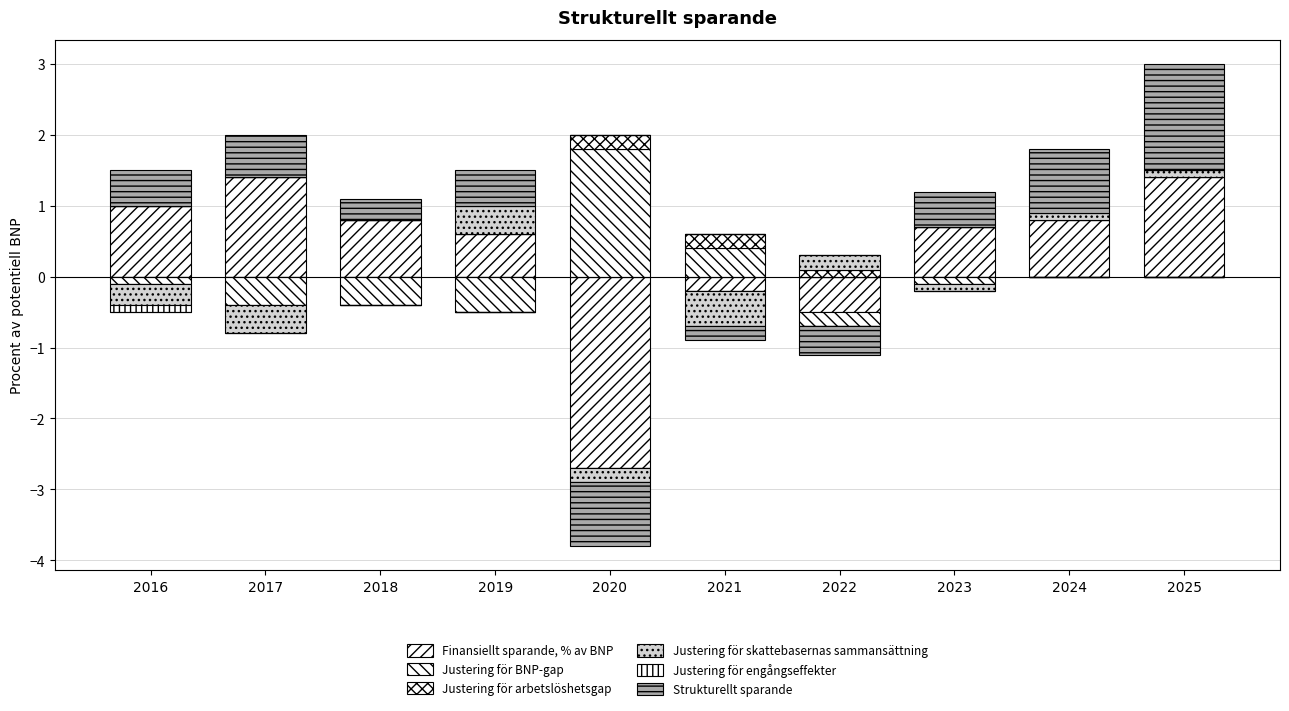

How many data points in Justering för arbetslöshetsgap are above 0?

3